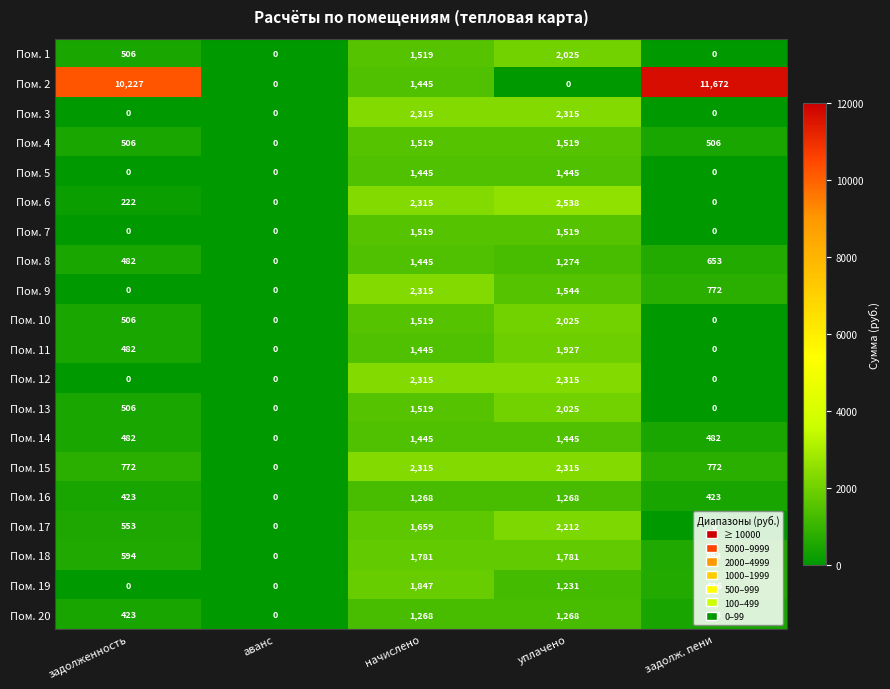

Which category has the highest value across all series?

задолж. пени